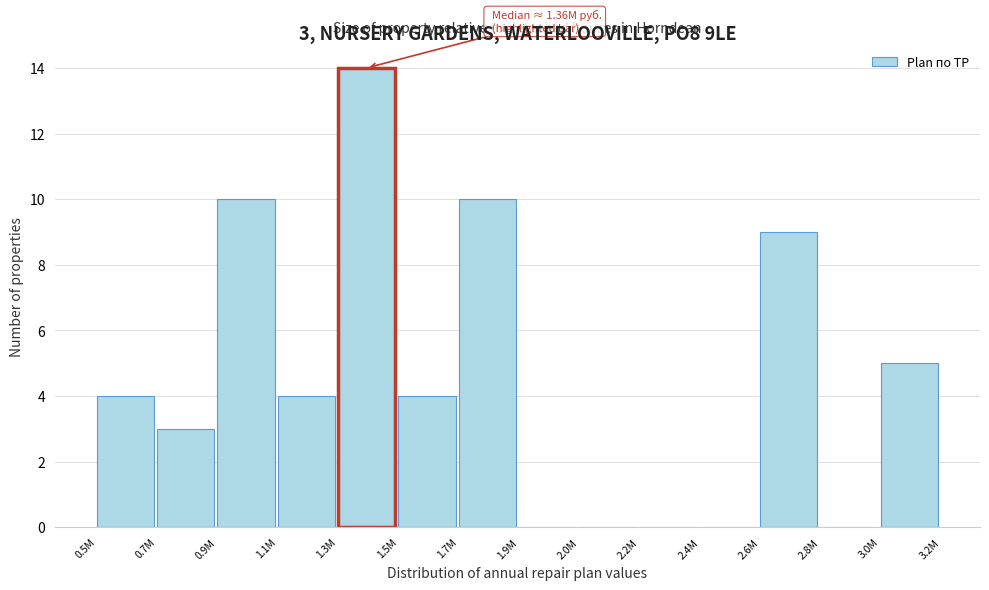

Reading left to right, transcribe all the data shown in this chart.

0.5M=4	0.7M=3	0.9M=10	1.1M=4	1.3M=14	1.5M=4	1.7M=10	1.9M=0	2.0M=0	2.2M=0	2.4M=0	2.6M=9	2.8M=0	3.0M=5